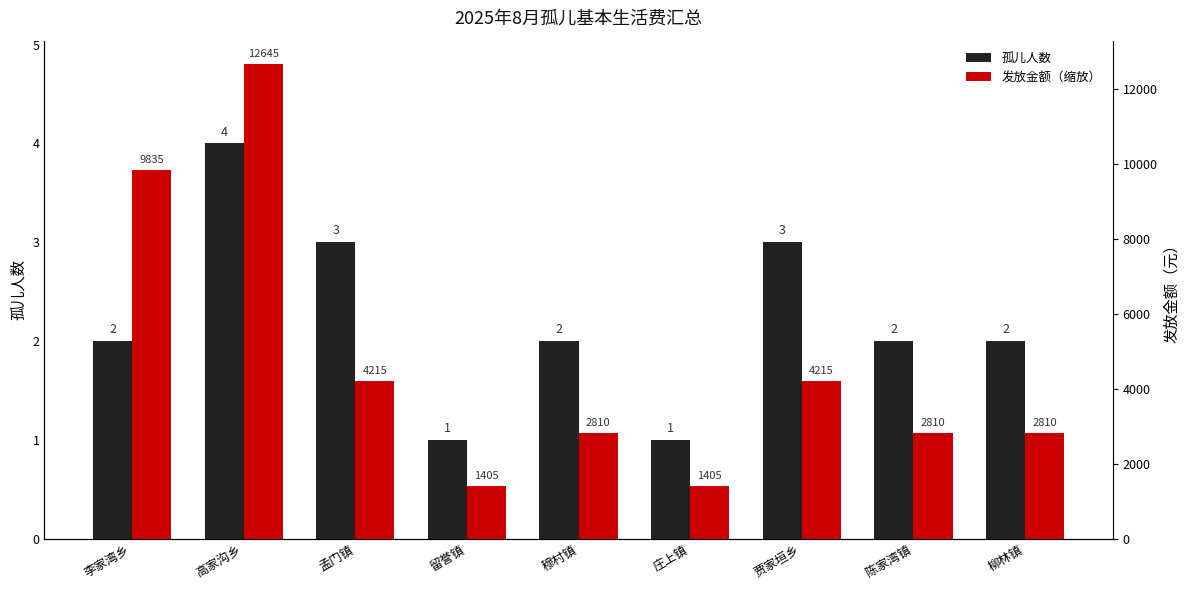

Reading right to left, list all the values displayed in this chart.

孤儿人数: 柳林镇=2.0	陈家湾镇=2.0	贾家垣乡=3.0	庄上镇=1.0	穆村镇=2.0	留誉镇=1.0	孟门镇=3.0	高家沟乡=4.0	李家湾乡=2.0
发放金额（缩放）: 柳林镇=1.1	陈家湾镇=1.1	贾家垣乡=1.6	庄上镇=0.5	穆村镇=1.1	留誉镇=0.5	孟门镇=1.6	高家沟乡=4.8	李家湾乡=3.7